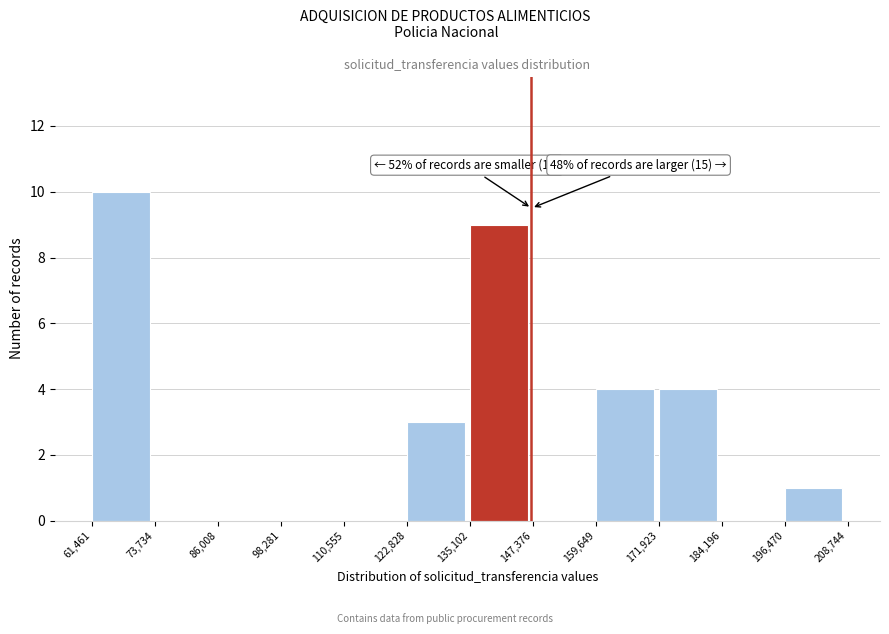

Which range on the x-axis has the tallest bar?

61,461 to 73,734